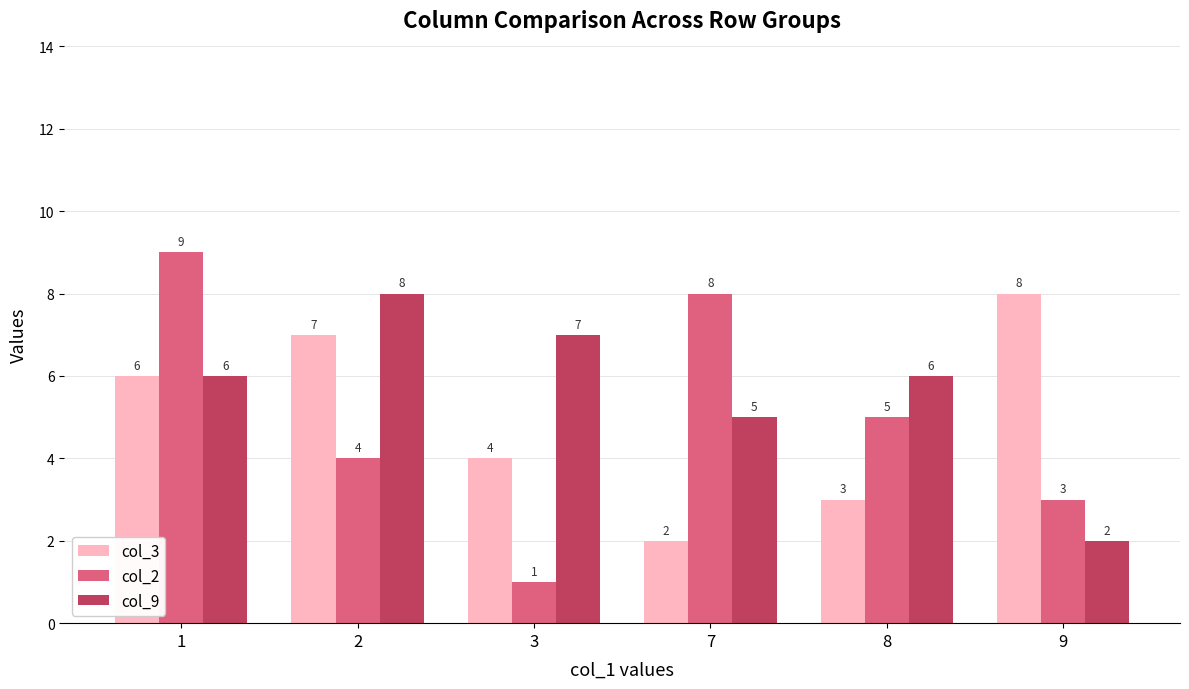

What is the difference between the second highest and minimum values in the col_9 series?

5